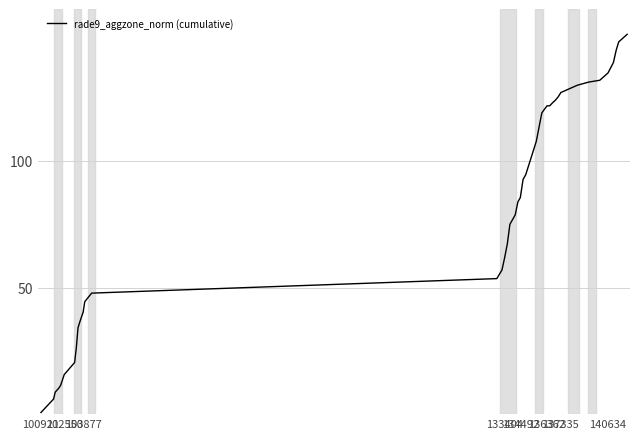

What is the maximum value shown in the chart?

150.0